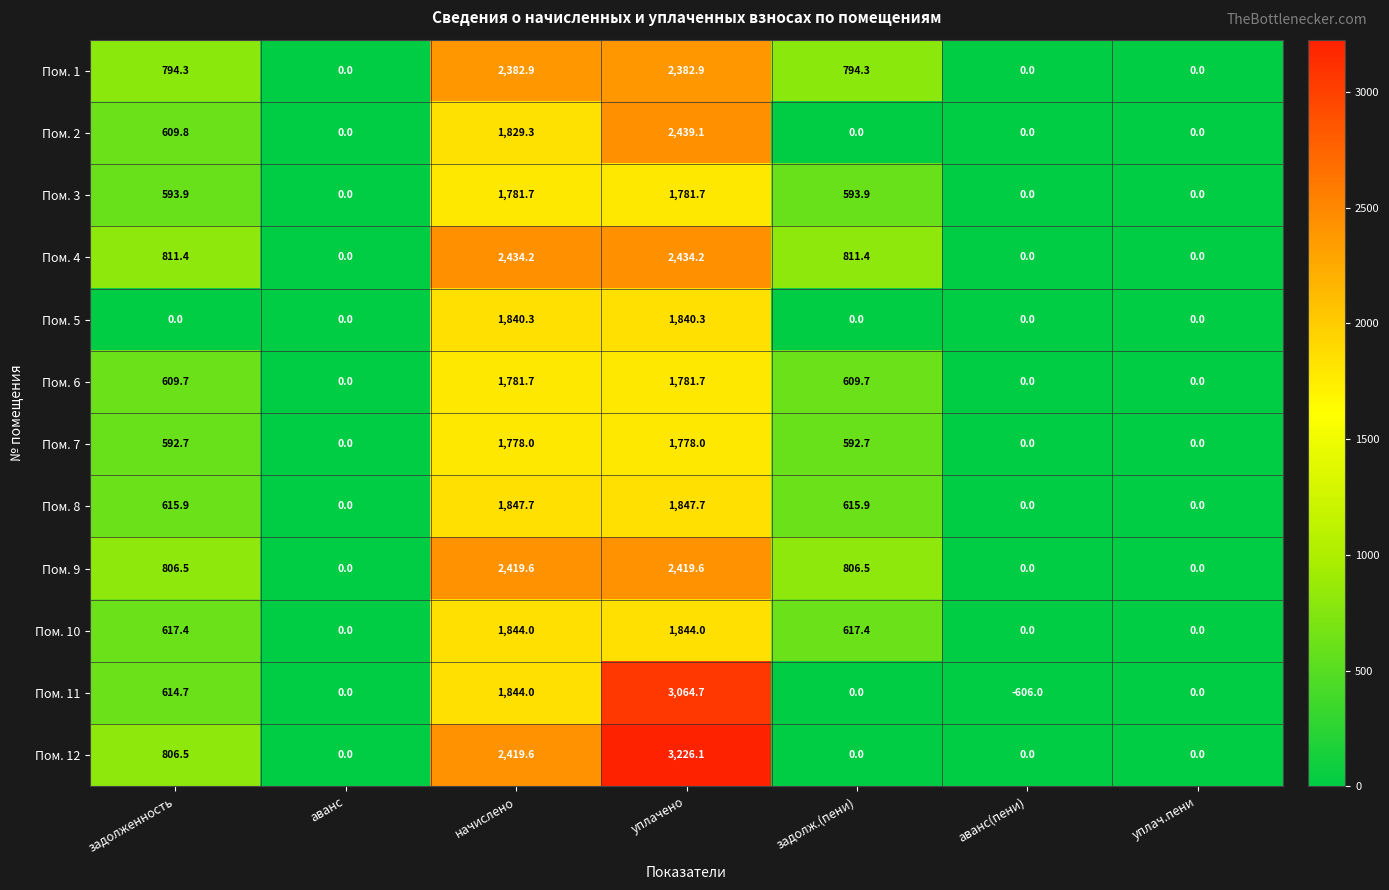

Which series changed the most between задолж.(пени) and уплач.пени?

Пом. 4